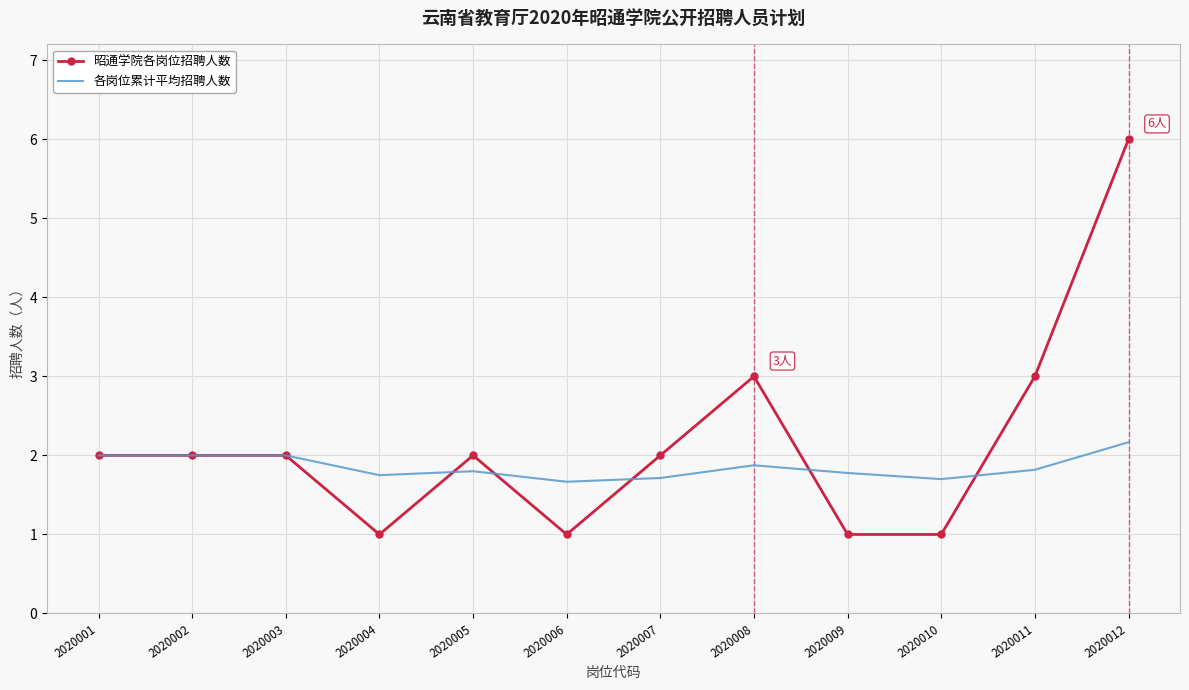

Between 2020003 and 2020012, which series saw the biggest shift?

昭通学院各岗位招聘人数